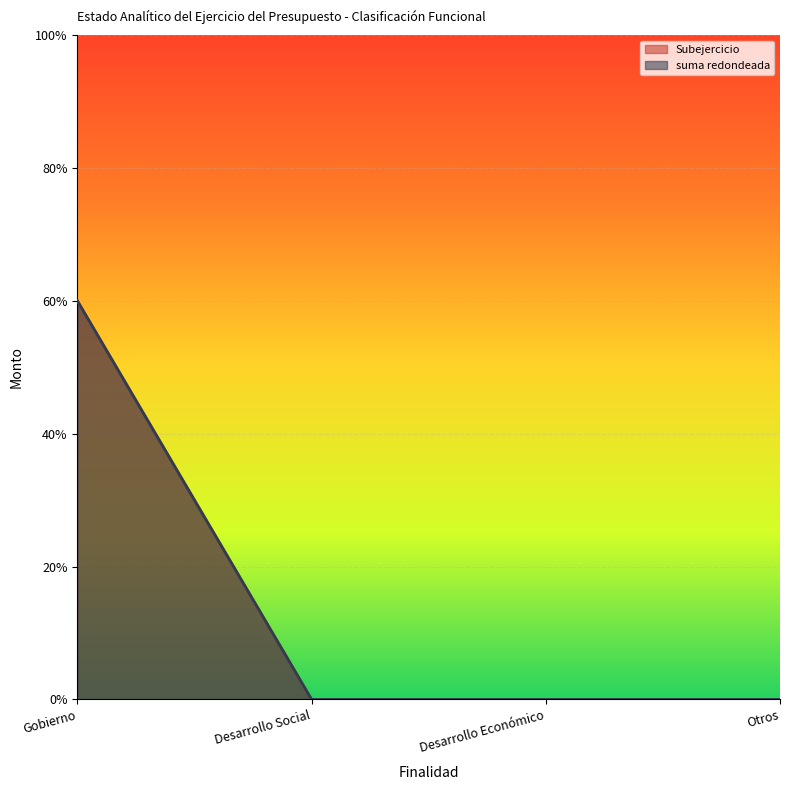

True or false: Subejercicio has more than 0 interior local peaks.

False